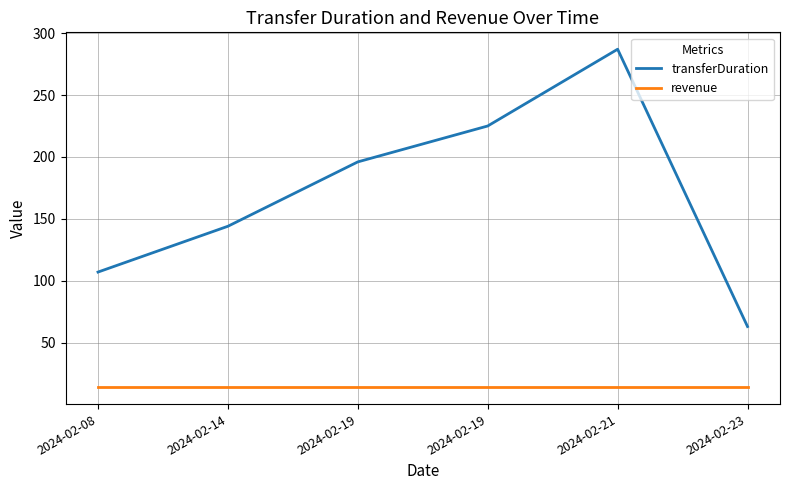

True or false: revenue has more than 2 points higher than both neighbors.

False